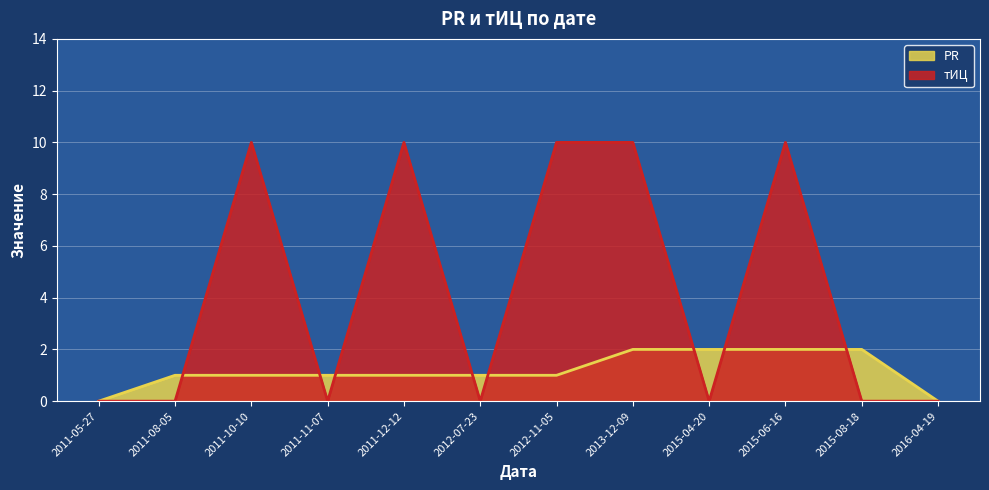

How many lines are shown in the chart?

2